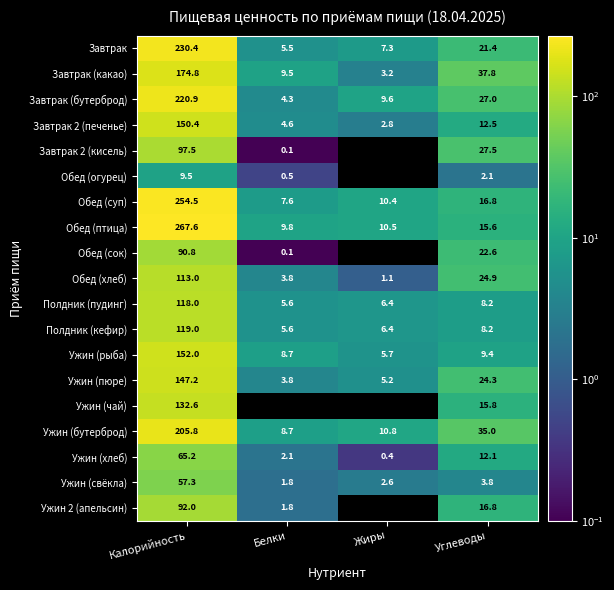

What is the average value of the Ужин (рыба) series?

44.0